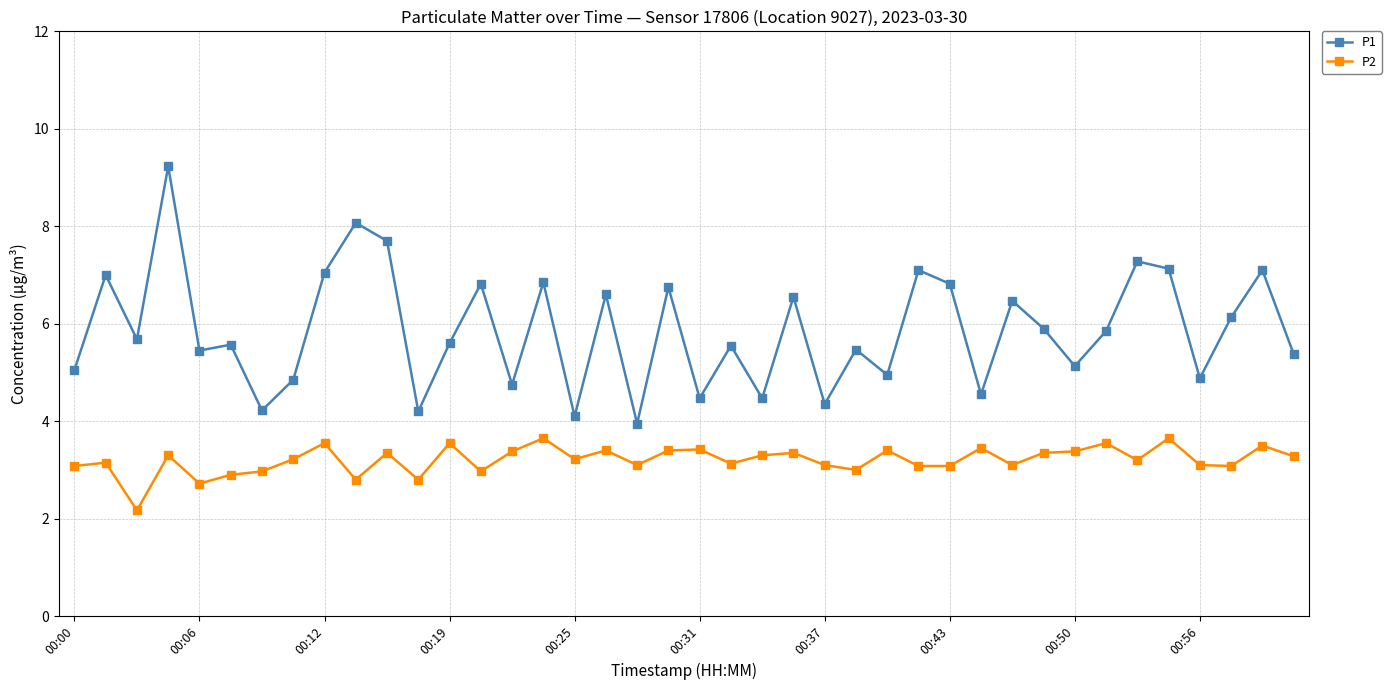

Which series has the largest total across all categories?

P1